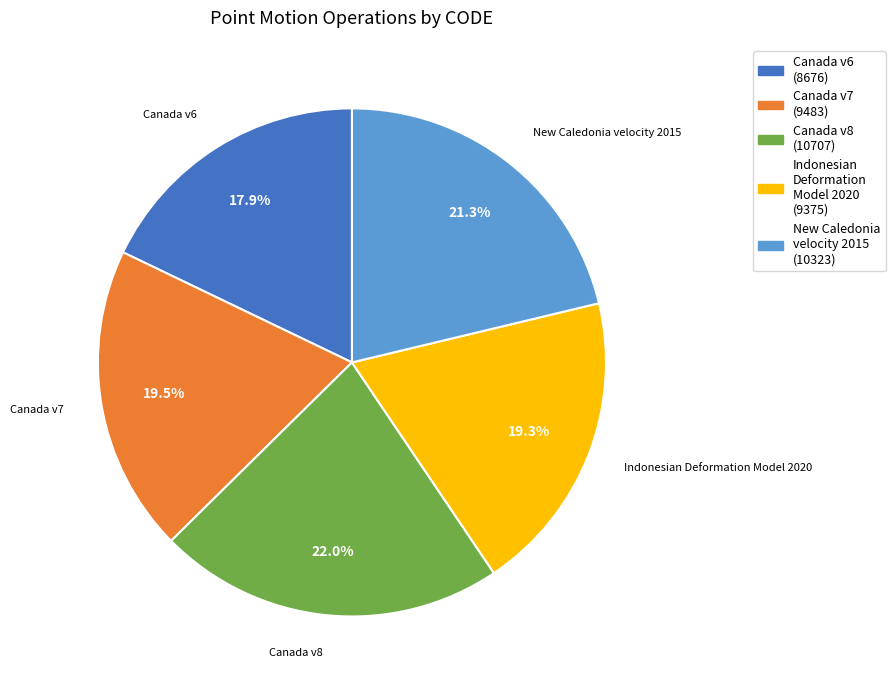

Is there a majority slice in this chart?

No